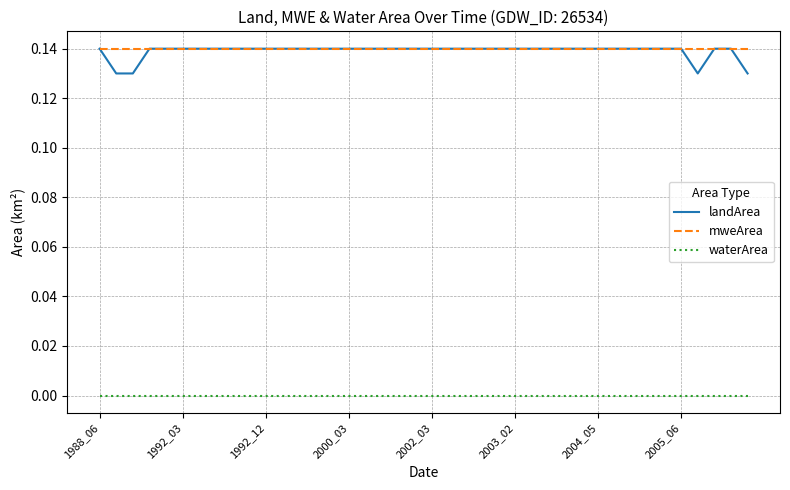

Count the number of categories in the chart.

40